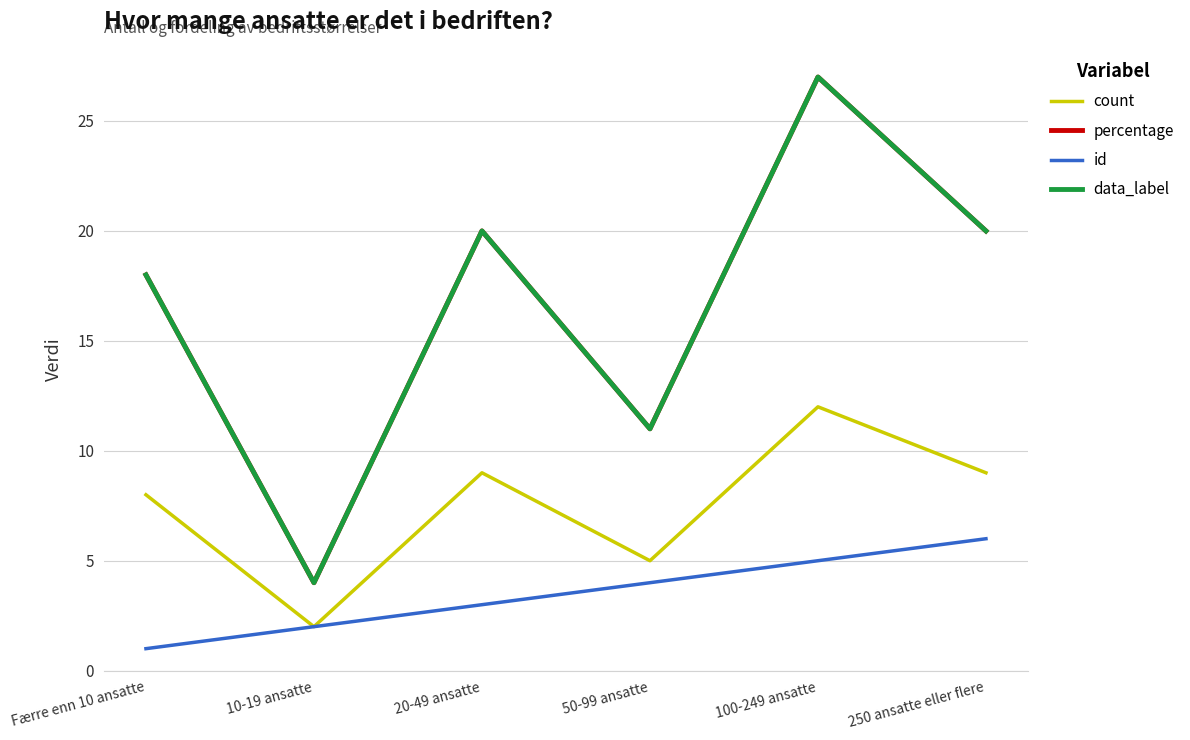

What position from the right is 50-99 ansatte?

3